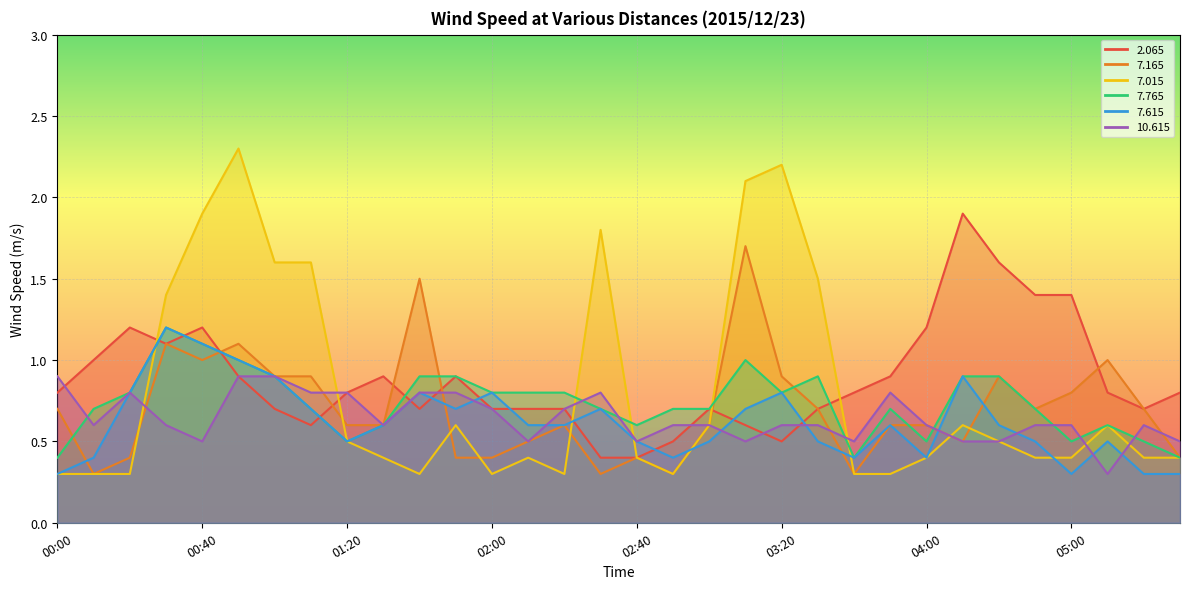

What is the average value of the   7.015 series?

0.8